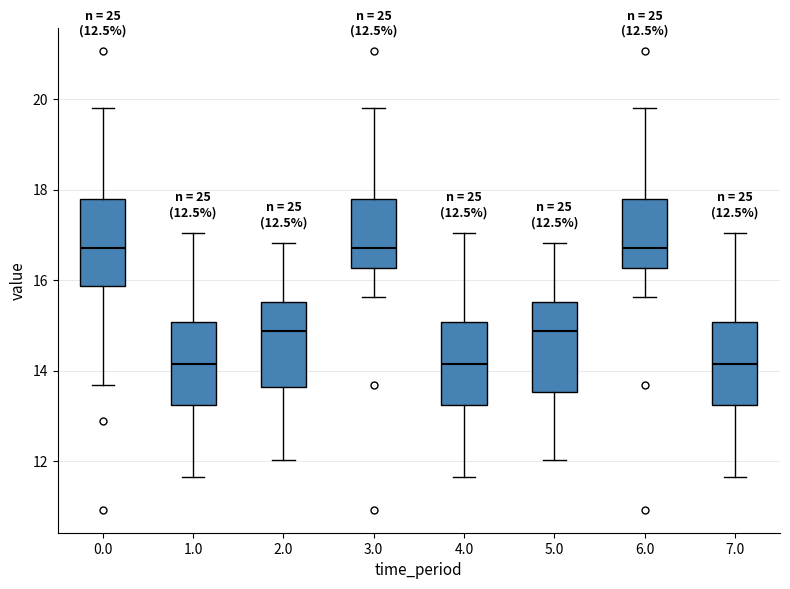

Reading left to right, transcribe this box plot: for each box, give where its median line is, the range the box spans, and where its two whiskers end, as read against the y-axis. The values are not printed on the chart, so give them approximately, as read against the axis.

0.0: median 16.8, box 15.8 to 17.8, whiskers 13.6 to 19.8
1.0: median 14.2, box 13.2 to 15.0, whiskers 11.6 to 17.0
2.0: median 14.8, box 13.6 to 15.6, whiskers 12.0 to 16.8
3.0: median 16.8, box 16.2 to 17.8, whiskers 15.6 to 19.8
4.0: median 14.2, box 13.2 to 15.0, whiskers 11.6 to 17.0
5.0: median 14.8, box 13.6 to 15.6, whiskers 12.0 to 16.8
6.0: median 16.8, box 16.2 to 17.8, whiskers 15.6 to 19.8
7.0: median 14.2, box 13.2 to 15.0, whiskers 11.6 to 17.0